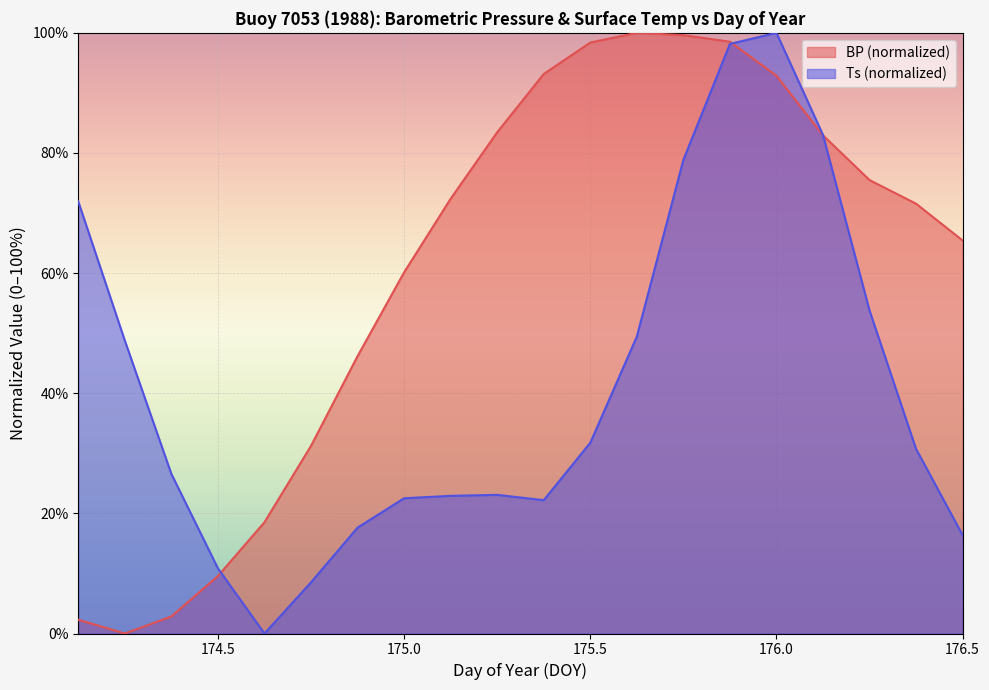

Where do BP and Ts first cross each other?

174.5 and 174.625